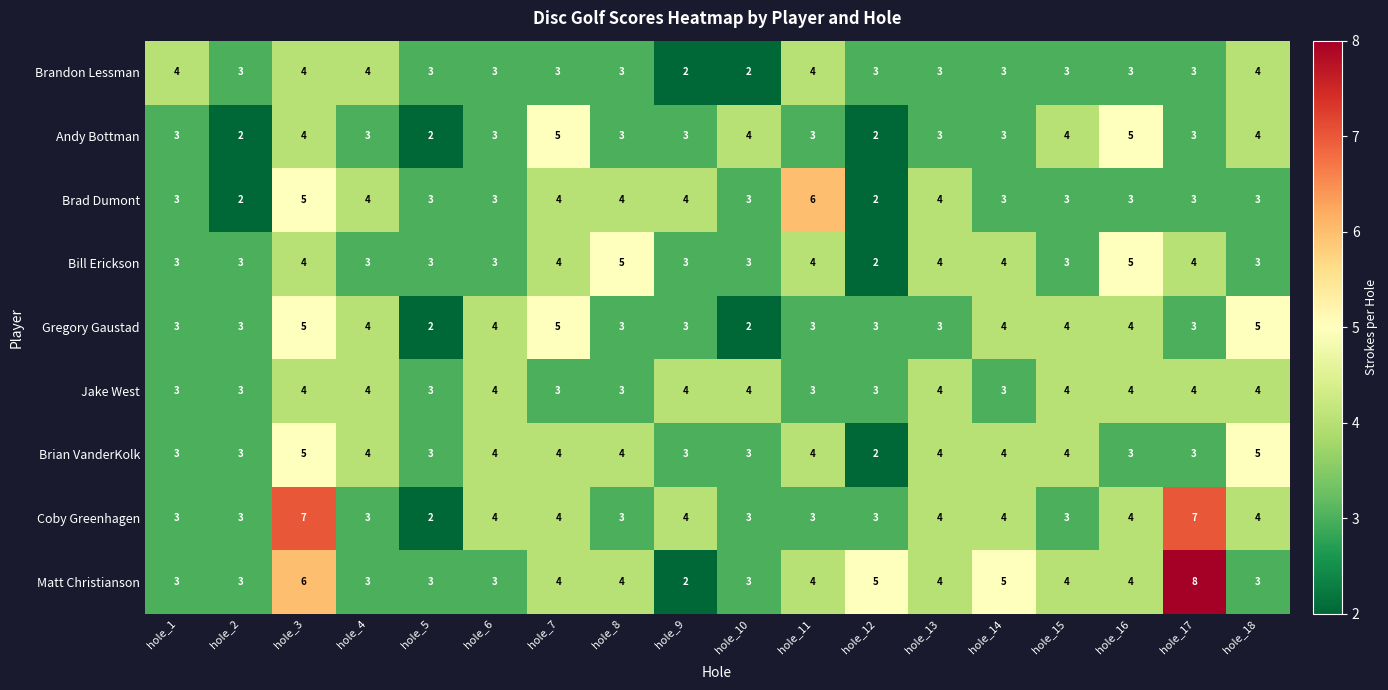

Which category has the highest value across all series?

hole_17